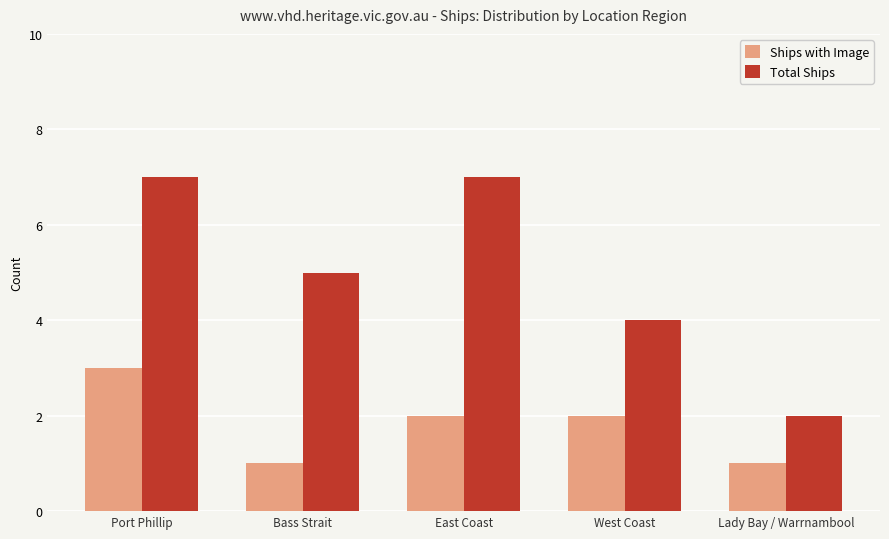

What is the value of the Ships with Image bar at the 3rd from the left?

2